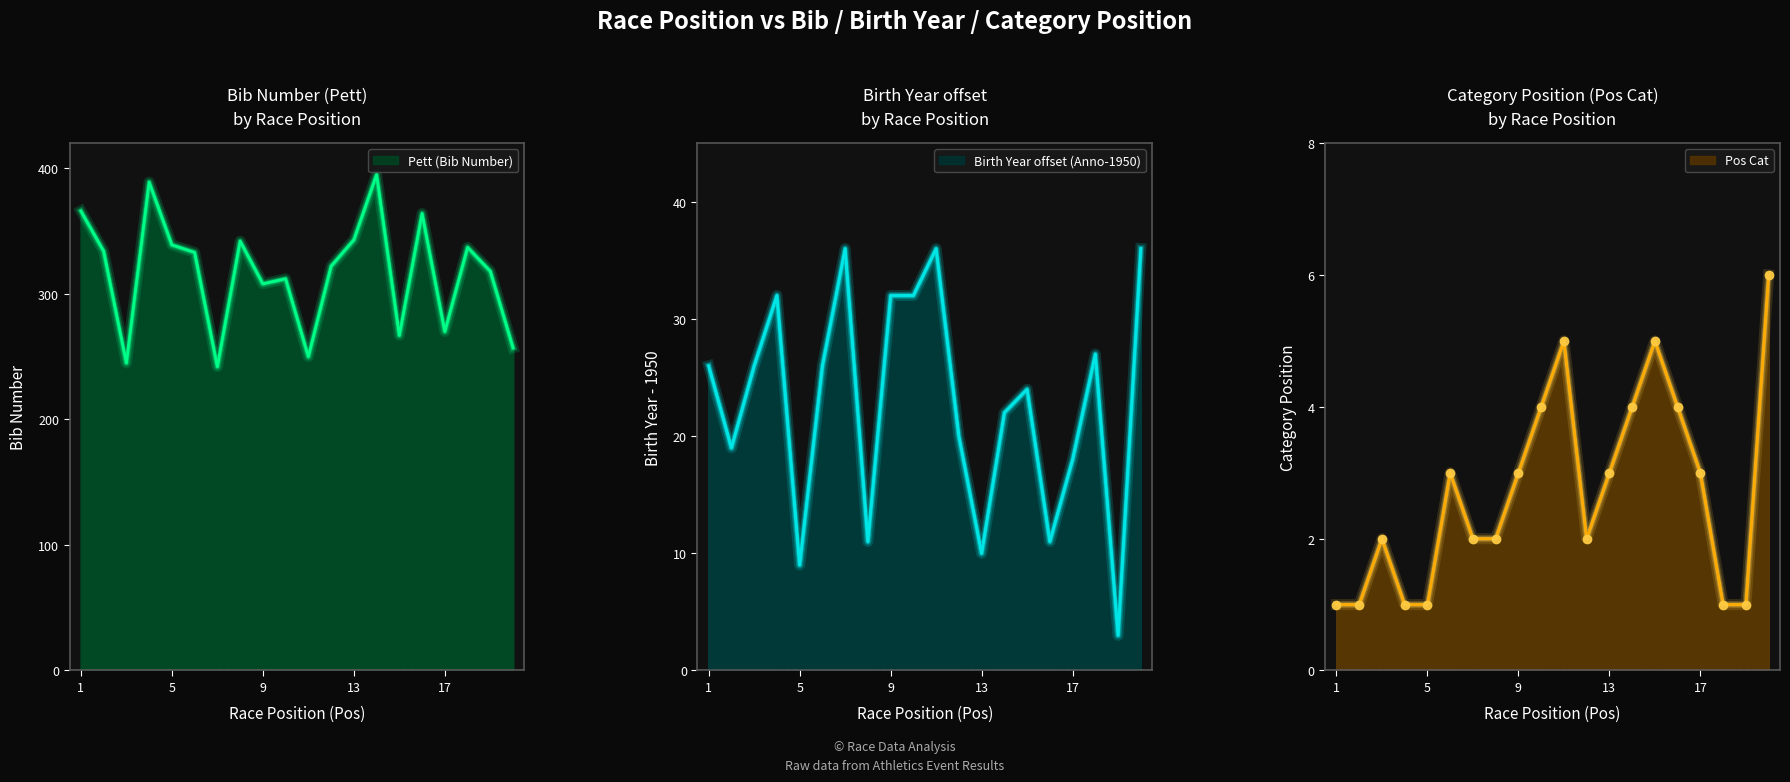

How many values in the Pett series are below 333?

10